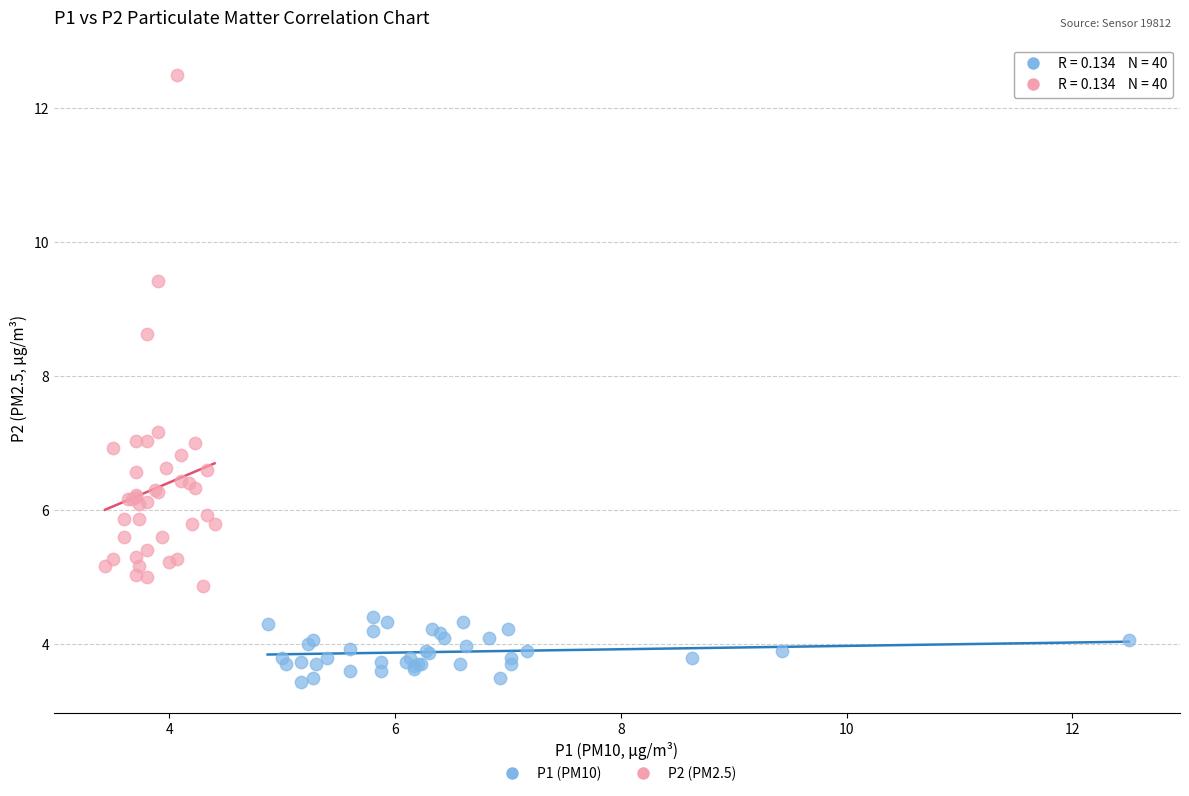

Which series contains the highest Y value?

P2 (PM2.5)